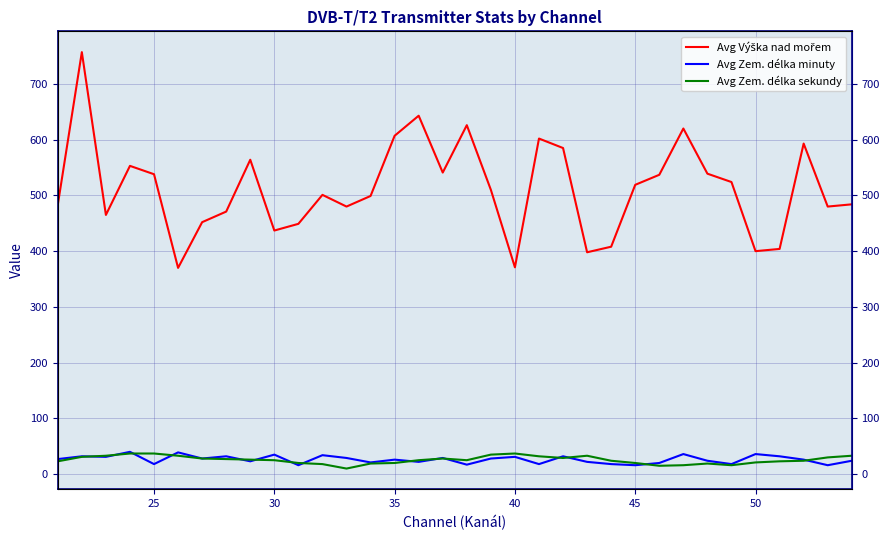

How many interior local valleys does the Avg Výška nad mořem series have?

9